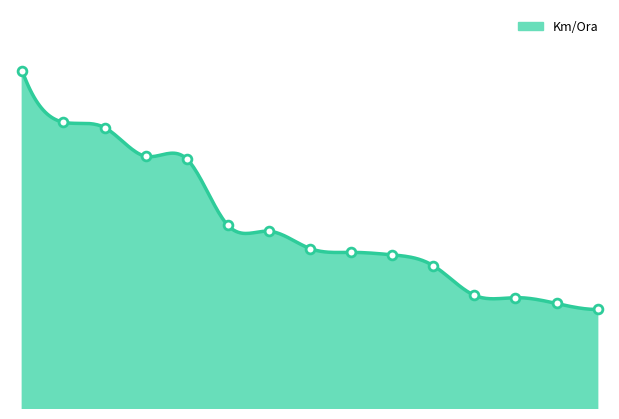

Which has a higher value, 6 or 15?

6